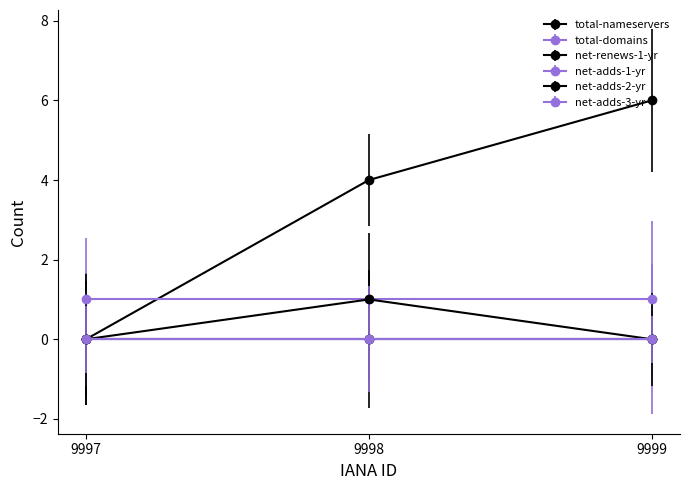

What is the maximum value shown in the chart?

6